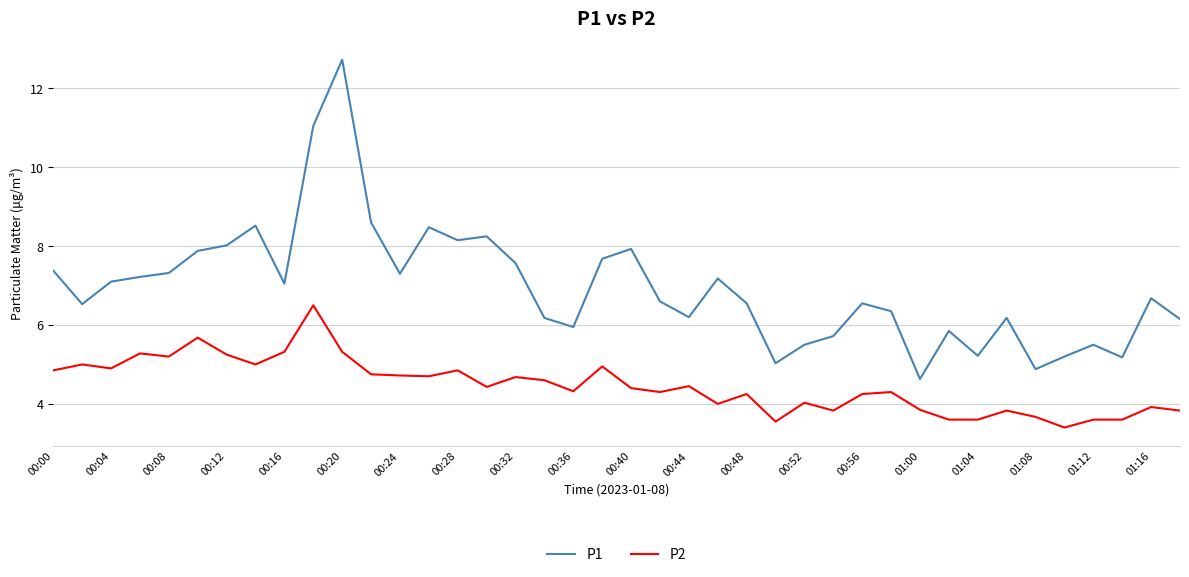

True or false: P1 and P2 intersect in this chart.

False